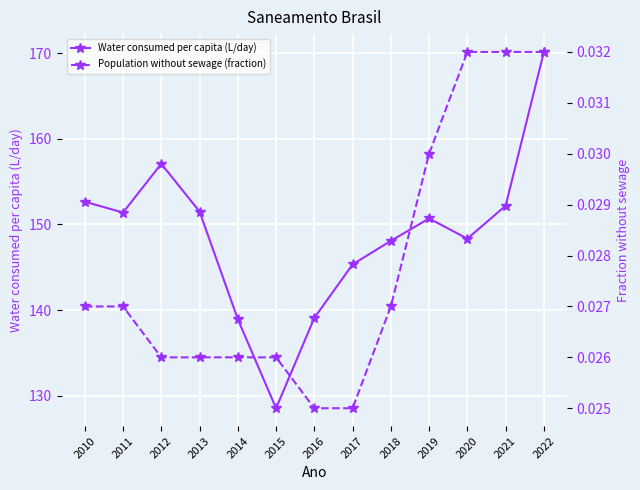

How many lines are shown in the chart?

2